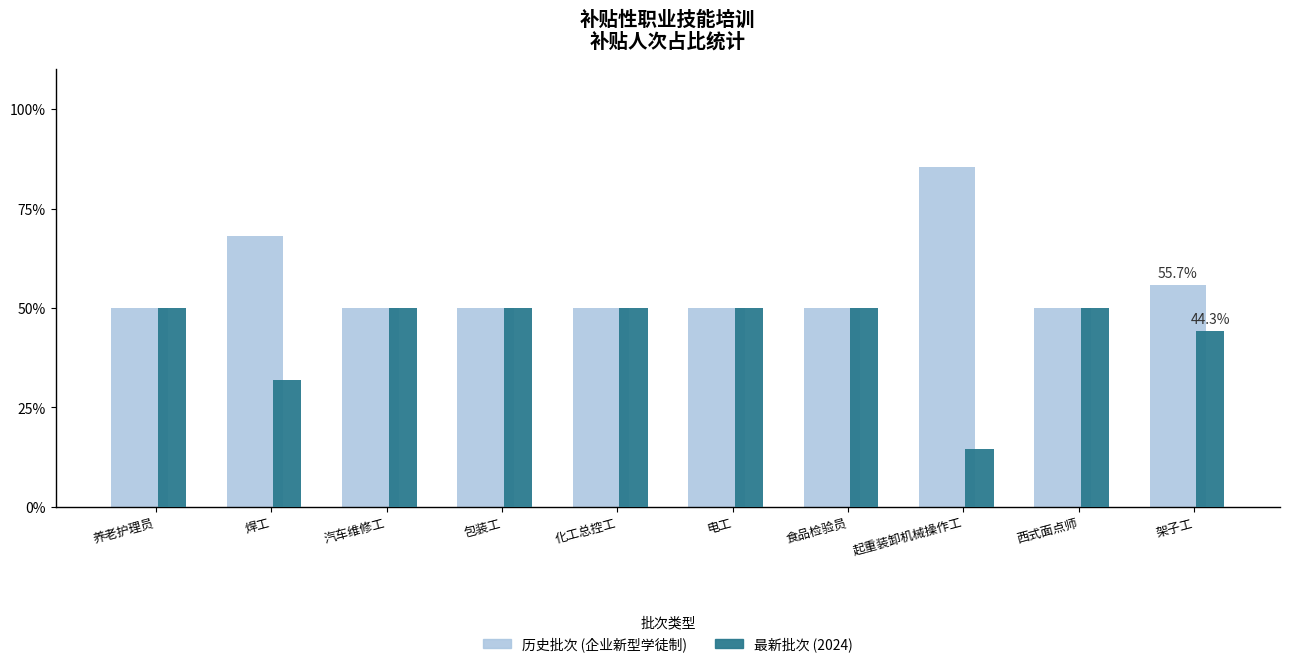

What is the value of the 历史批次 (企业新型学徒制) bar at the 8th from the left?

85.6